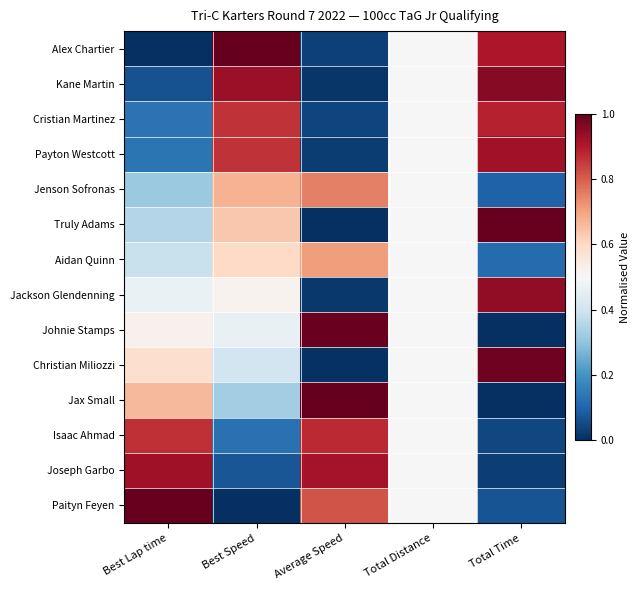

Reading left to right, extract all data points from this chart.

Alex Chartier: Best Lap time=0.0	Best Speed=1.0	Average Speed=0.0	Total Distance=0.5	Total Time=0.9
Kane Martin: Best Lap time=0.1	Best Speed=0.9	Average Speed=0.0	Total Distance=0.5	Total Time=1.0
Cristian Martinez: Best Lap time=0.1	Best Speed=0.9	Average Speed=0.0	Total Distance=0.5	Total Time=0.9
Payton Westcott: Best Lap time=0.1	Best Speed=0.9	Average Speed=0.0	Total Distance=0.5	Total Time=0.9
Jenson Sofronas: Best Lap time=0.3	Best Speed=0.7	Average Speed=0.8	Total Distance=0.5	Total Time=0.1
Truly Adams: Best Lap time=0.4	Best Speed=0.6	Average Speed=0.0	Total Distance=0.5	Total Time=1.0
Aidan Quinn: Best Lap time=0.4	Best Speed=0.6	Average Speed=0.7	Total Distance=0.5	Total Time=0.1
Jackson Glendenning: Best Lap time=0.5	Best Speed=0.5	Average Speed=0.0	Total Distance=0.5	Total Time=0.9
Johnie Stamps: Best Lap time=0.5	Best Speed=0.5	Average Speed=1.0	Total Distance=0.5	Total Time=0.0
Christian Miliozzi: Best Lap time=0.6	Best Speed=0.4	Average Speed=0.0	Total Distance=0.5	Total Time=1.0
Jax Small: Best Lap time=0.7	Best Speed=0.3	Average Speed=1.0	Total Distance=0.5	Total Time=0.0
Isaac Ahmad: Best Lap time=0.9	Best Speed=0.1	Average Speed=0.9	Total Distance=0.5	Total Time=0.0
Joseph Garbo: Best Lap time=0.9	Best Speed=0.1	Average Speed=0.9	Total Distance=0.5	Total Time=0.0
Paityn Feyen: Best Lap time=1.0	Best Speed=0.0	Average Speed=0.8	Total Distance=0.5	Total Time=0.1